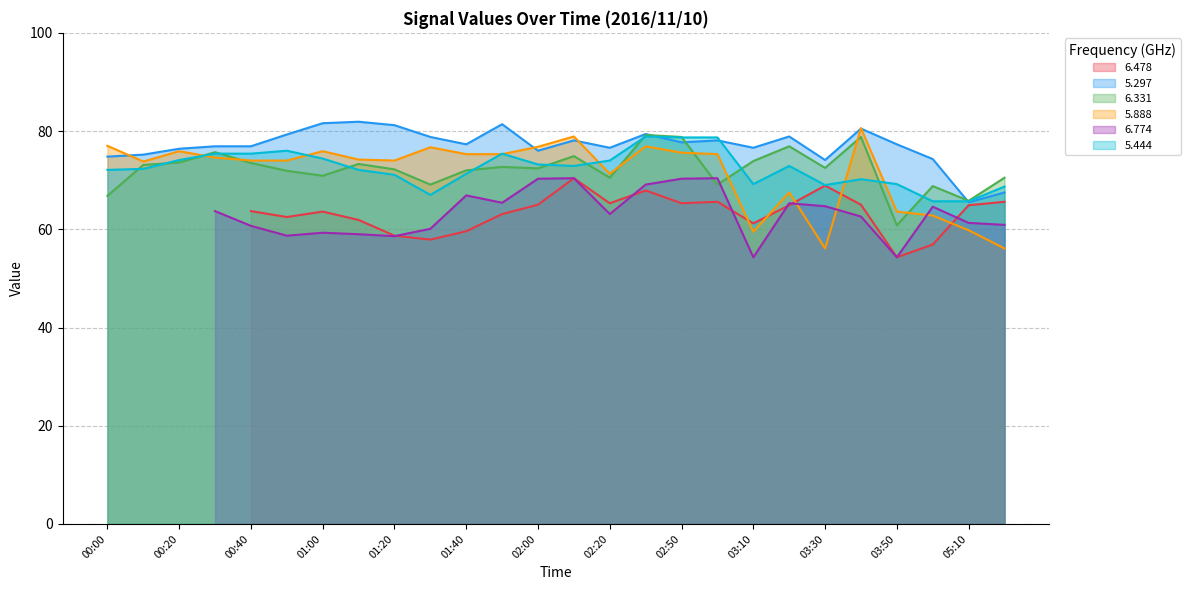

Where is   5.297 nearest to the value 73?

03:30